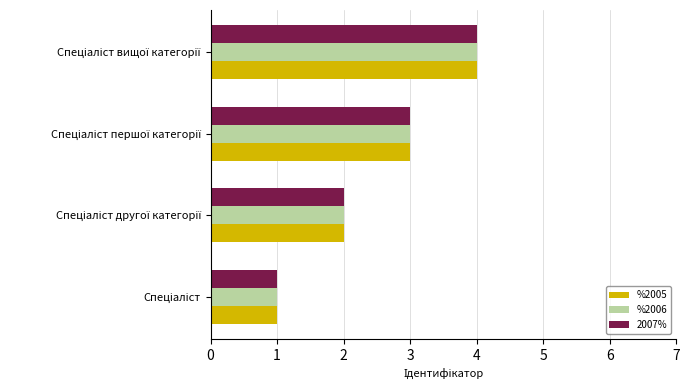

What is the sum of all 2007% values?

10